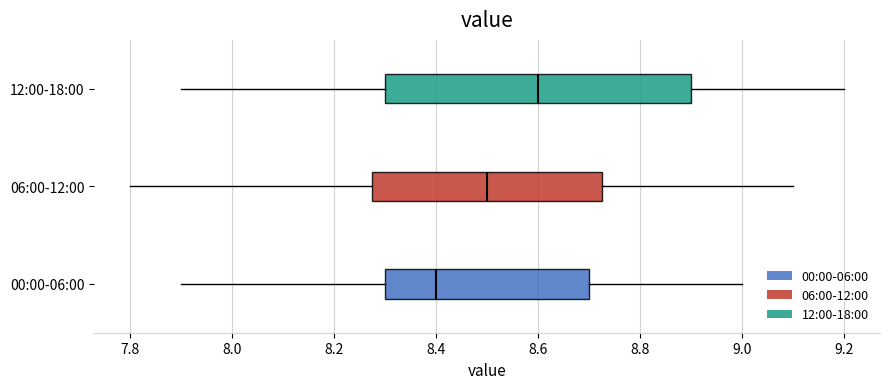

Reading bottom to top, read every box against the x-axis: the position of its median line, the range the box covers, and the ends of its whiskers. The values are not printed on the chart, so give them approximately, as read against the axis.

00:00-06:00: median 8.40, box 8.30 to 8.70, whiskers 7.90 to 9.00
06:00-12:00: median 8.50, box 8.28 to 8.72, whiskers 7.80 to 9.10
12:00-18:00: median 8.60, box 8.30 to 8.90, whiskers 7.90 to 9.20